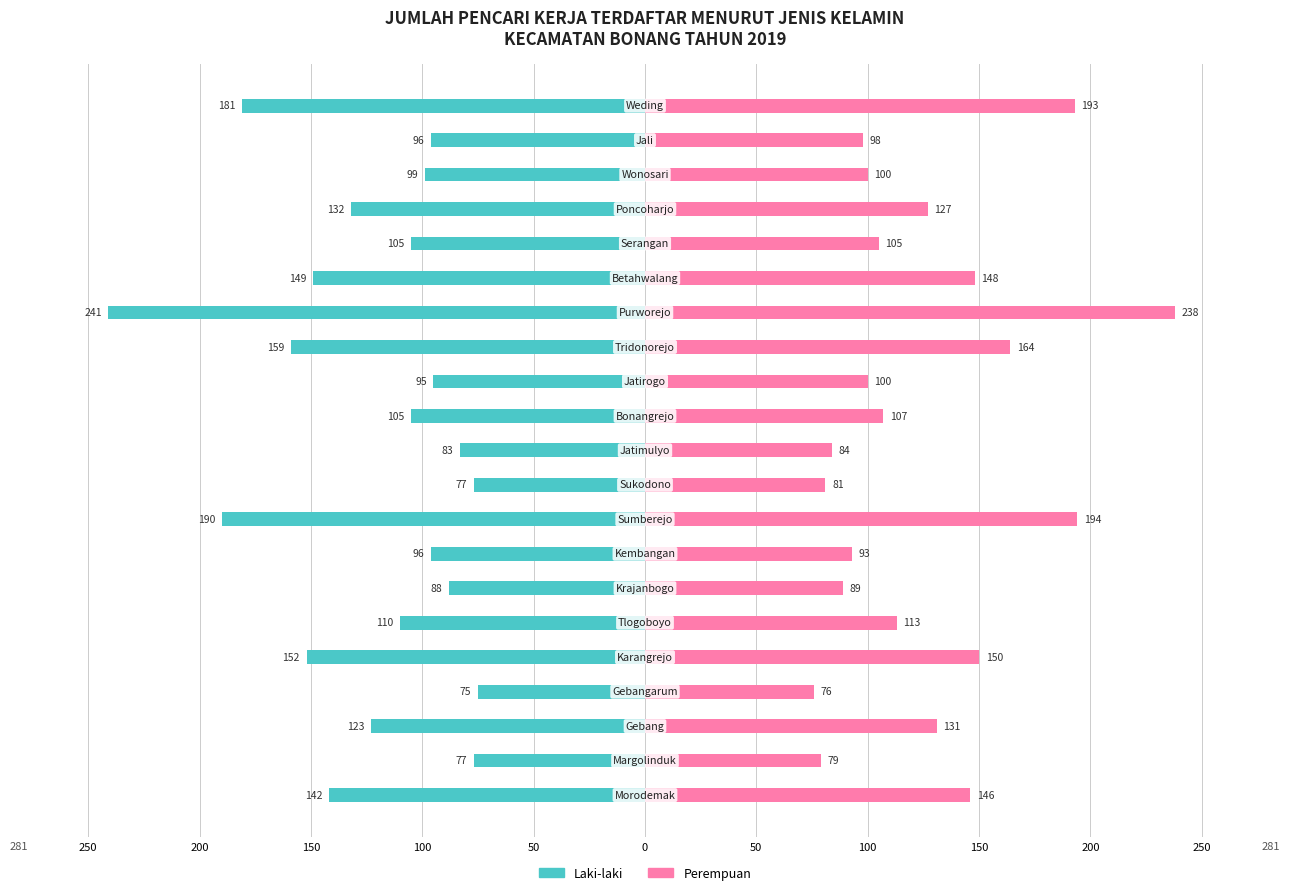

Is it true that Laki-laki equals -334 at 14?

False